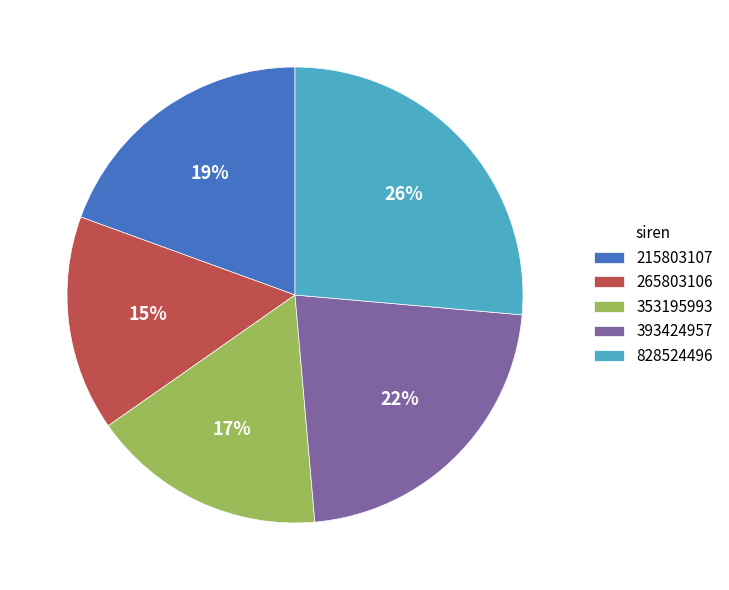

What percentage is the 828524496 slice, to the nearest percent?

26%